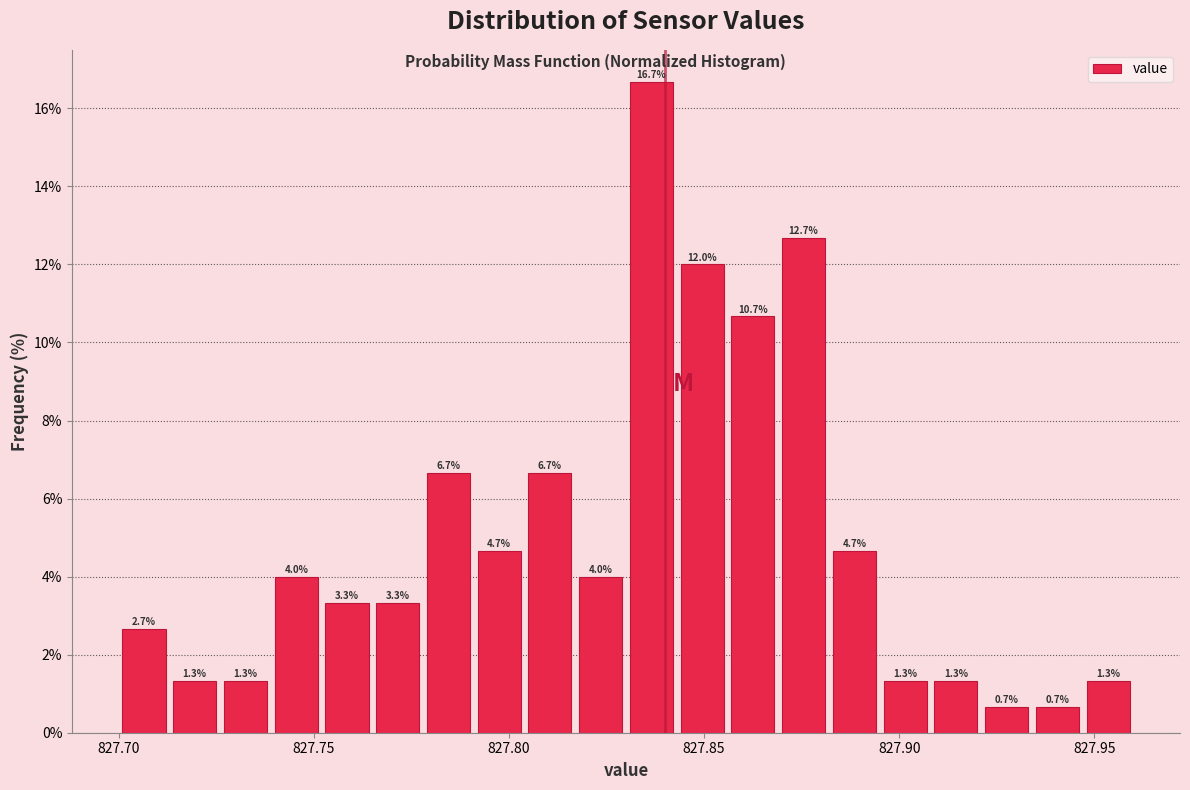

Read against the x-axis, roughly where is the centre of the tallest bar?

827.835